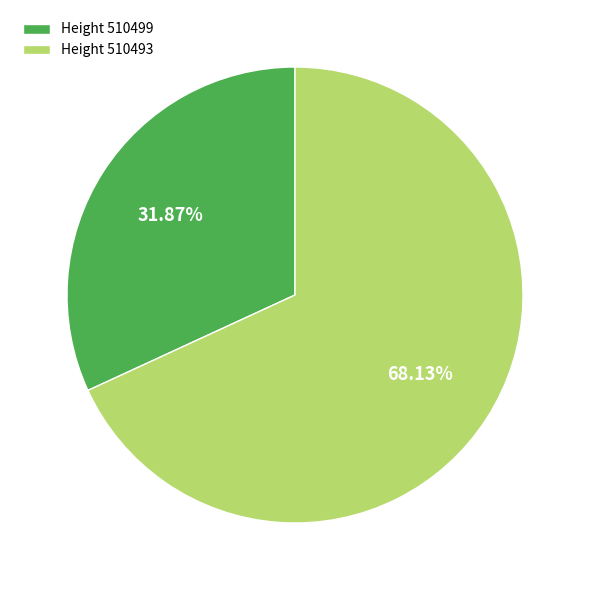

Which has a higher value, Height 510493 or Height 510499?

Height 510493